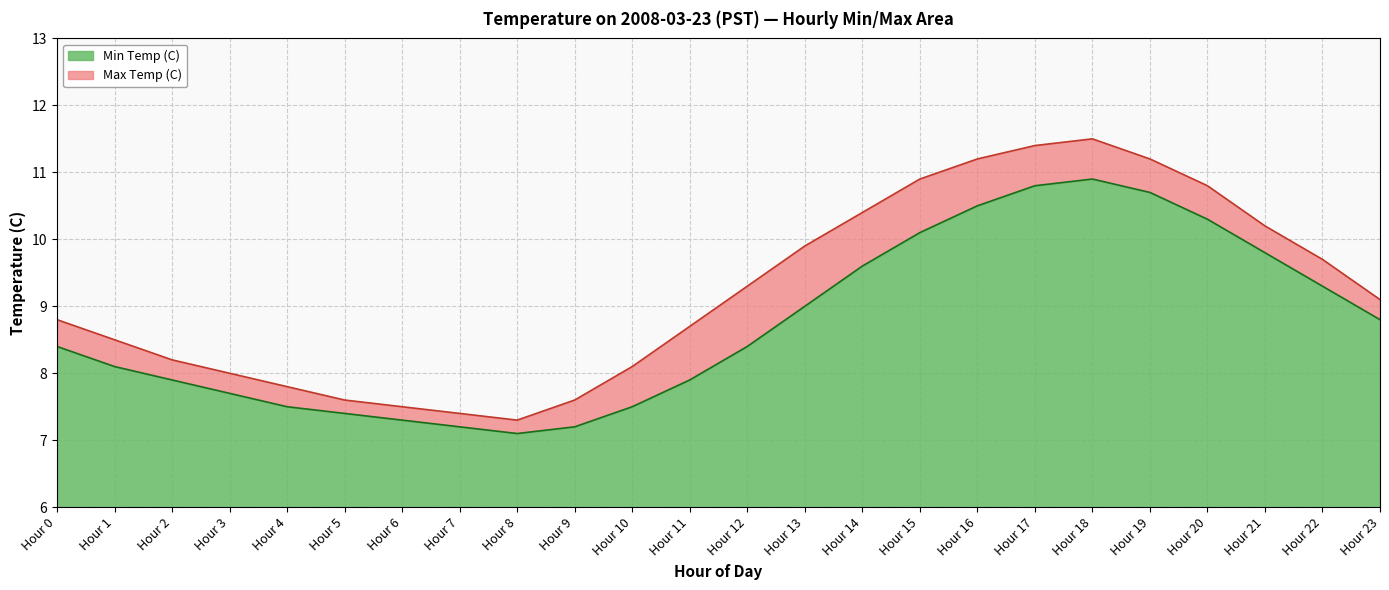

What is the difference between the second highest and minimum values in the Min Temp (C) series?

3.7